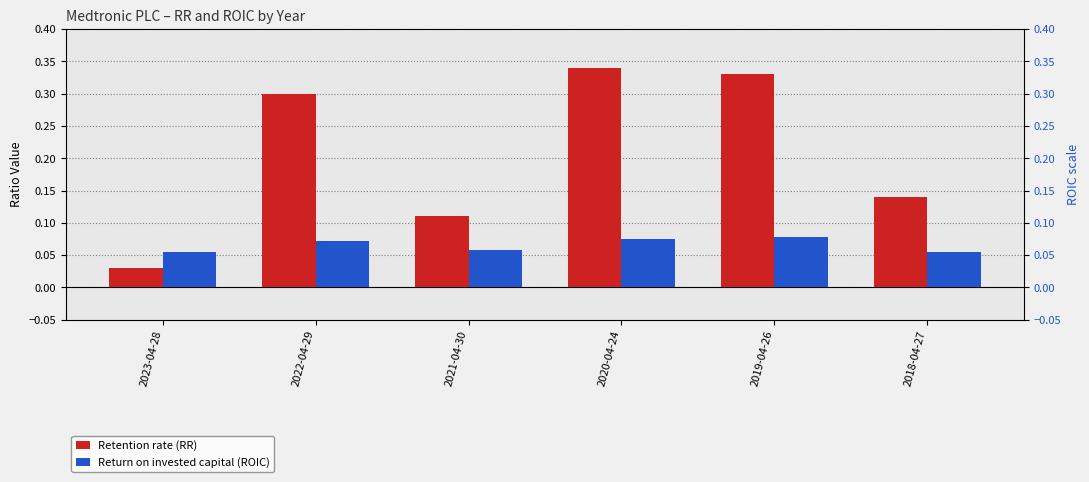

The value of Retention rate (RR) at 2022-04-29 is 0.2. True or false?

False